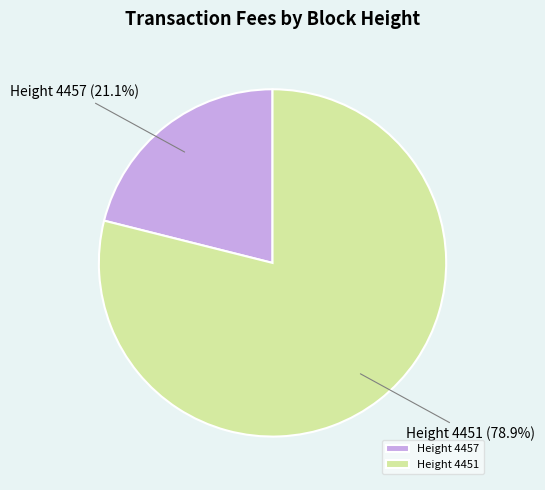

Is the sum of Height 4457 and Height 4451 greater than half?

Yes